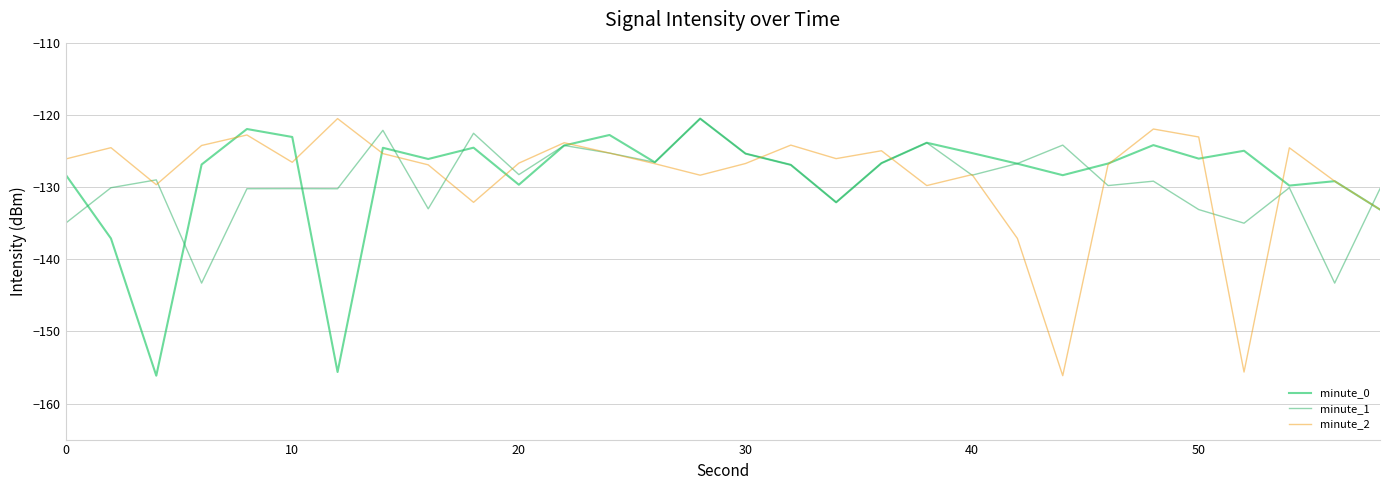

Is this an area chart (filled region under the line)?

No